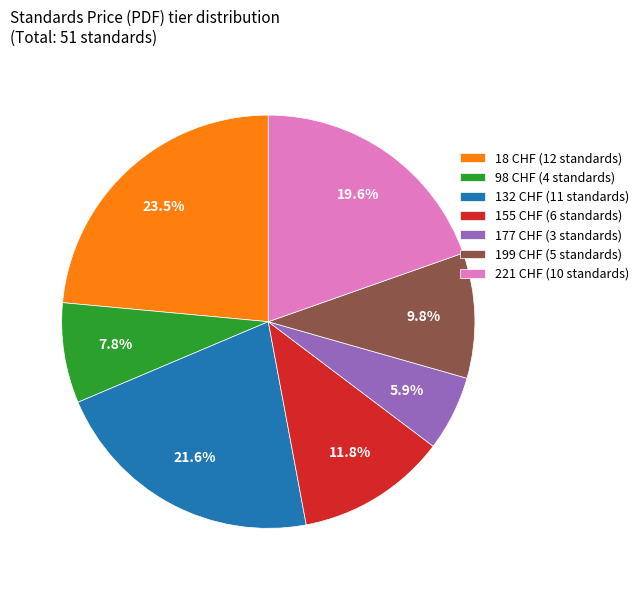

What percentage is the 199 CHF slice, to the nearest percent?

10%